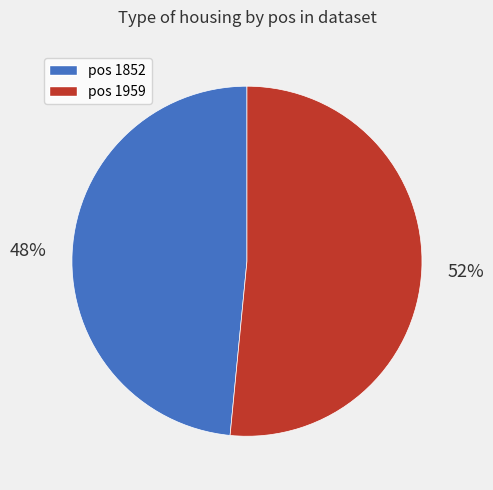

Is there any slice that represents more than half of the pie?

Yes